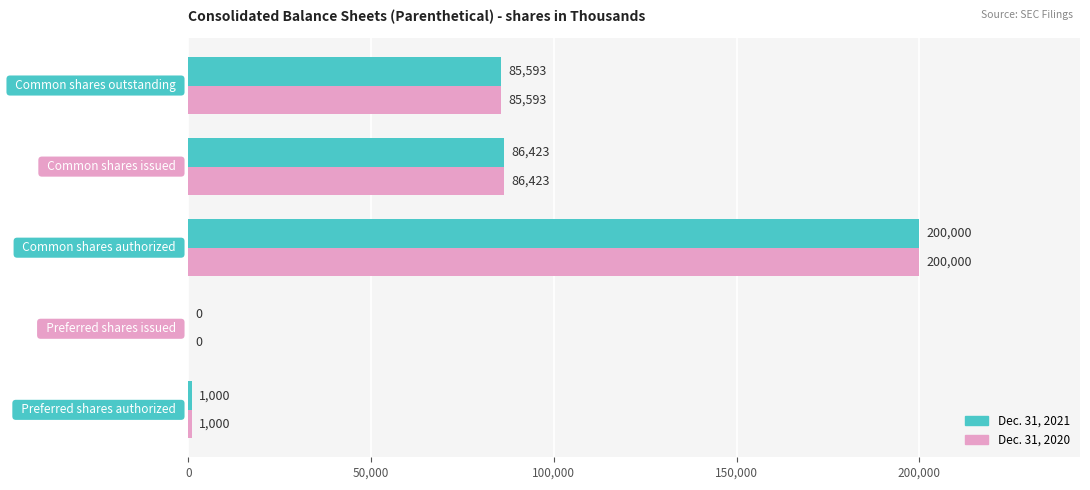

What are all the series names shown in the legend?

Dec. 31, 2021, Dec. 31, 2020